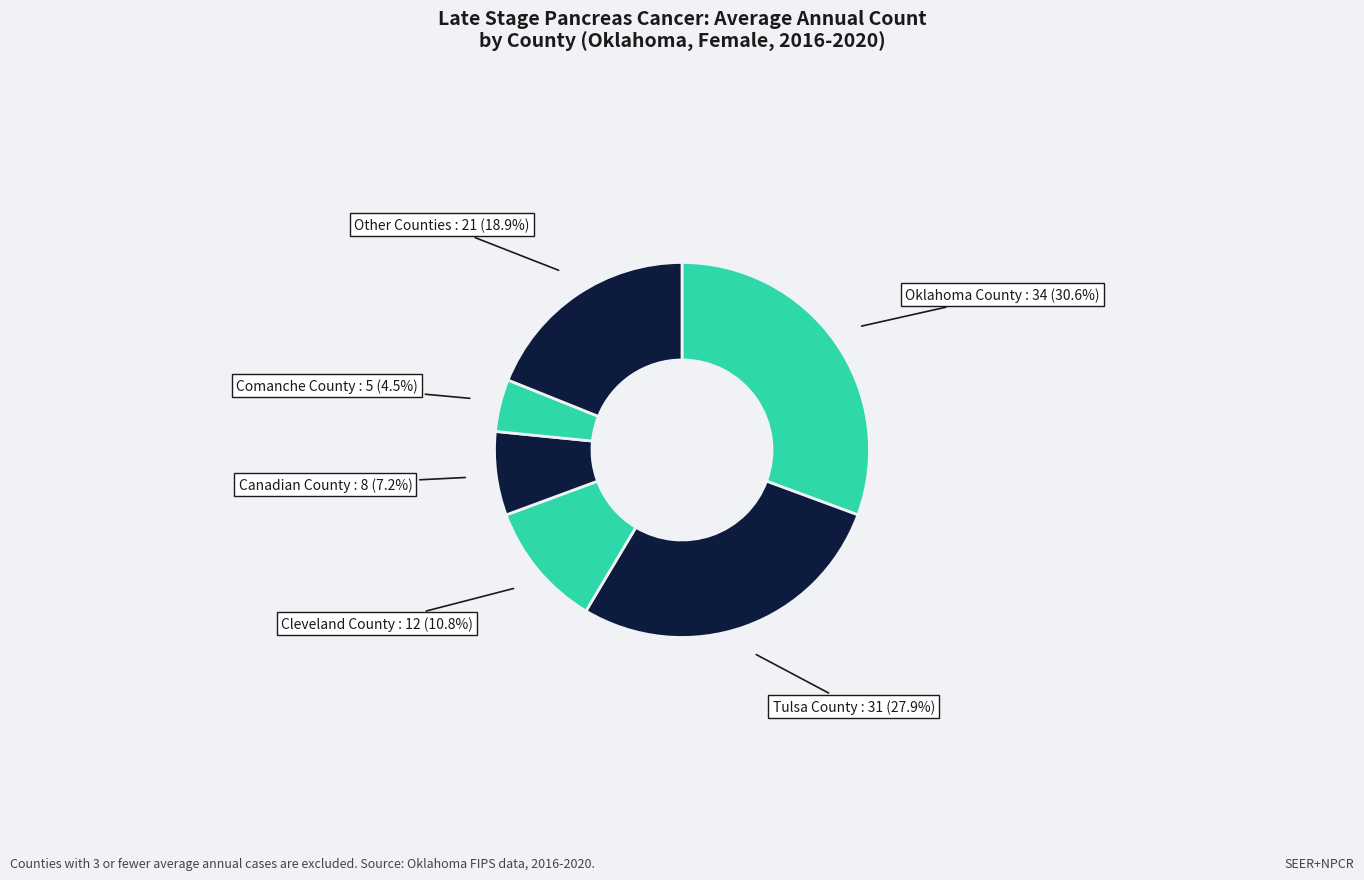

What percentage is the Cleveland County slice, to the nearest percent?

11%